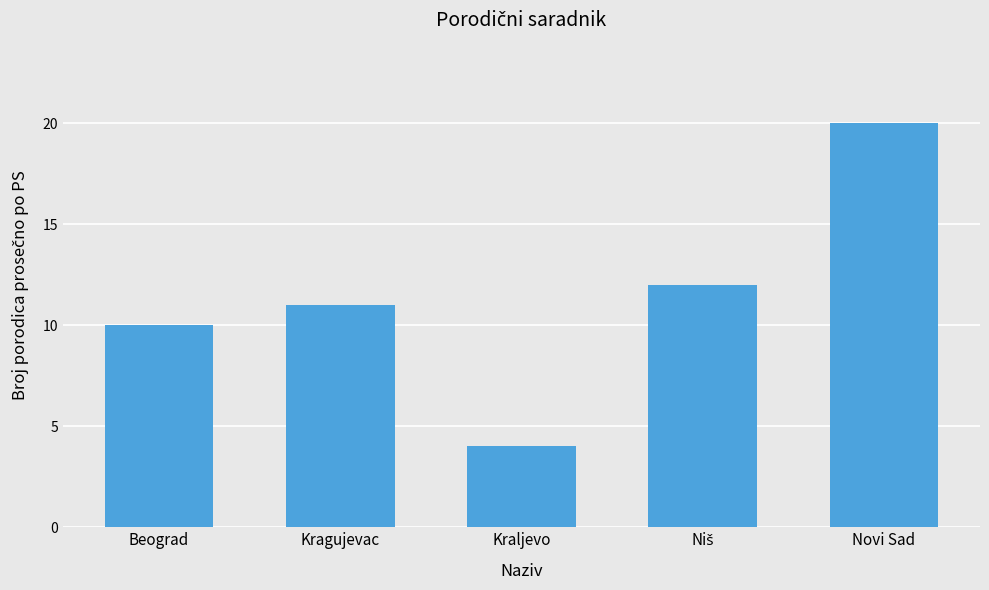

How many bars are there in total?

5